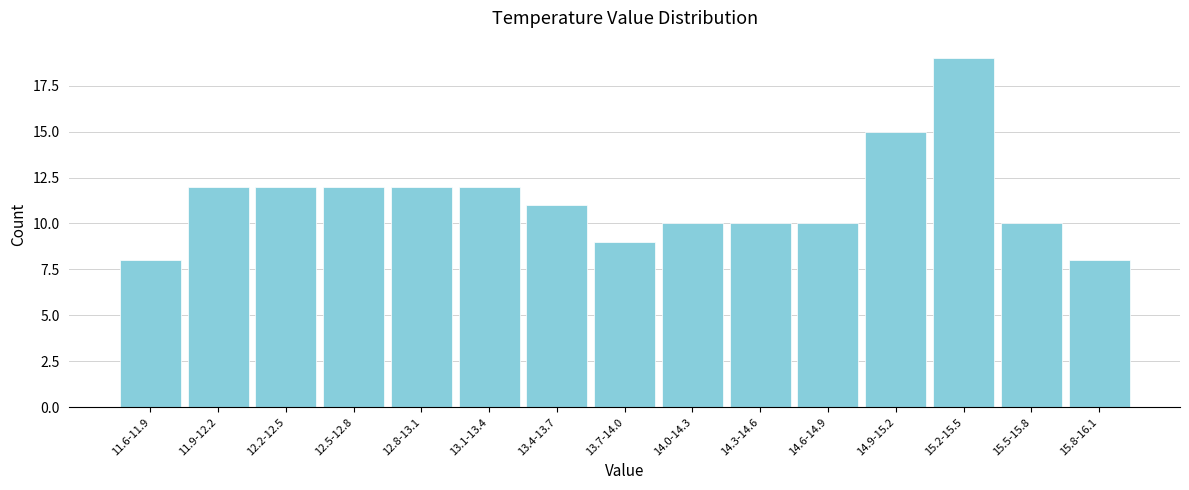

Reading left to right, what are all the values shown in this chart?

8	12	12	12	12	12	11	9	10	10	10	15	19	10	8